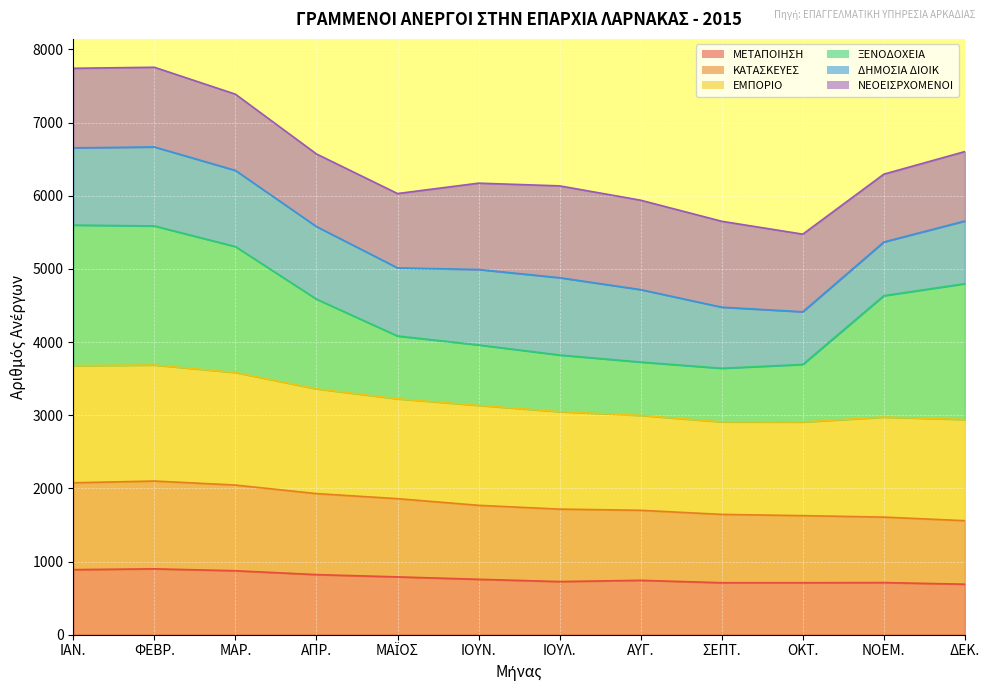

Between ΝΟΕΜ. and ΜΑΡ., which is larger?

ΜΑΡ.